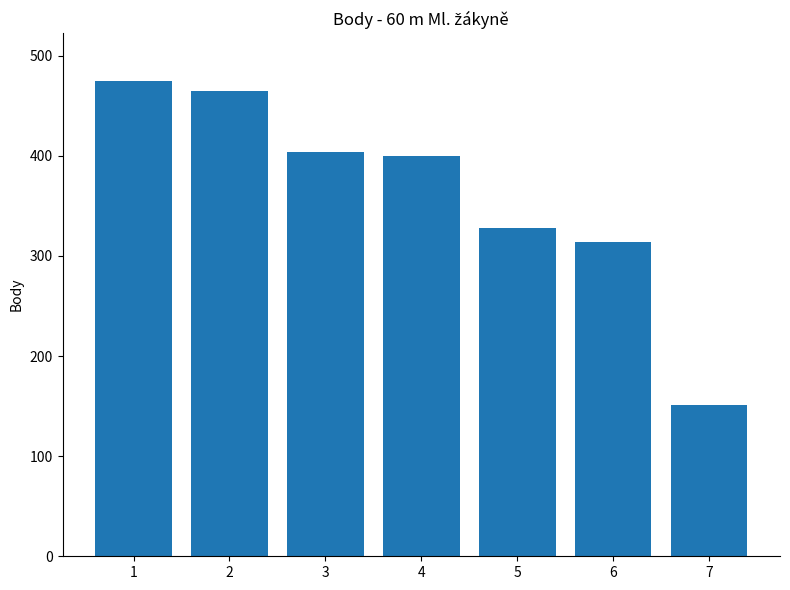

Reading left to right, list all the values displayed in this chart.

1=475	2=465	3=404	4=400	5=328	6=314	7=151